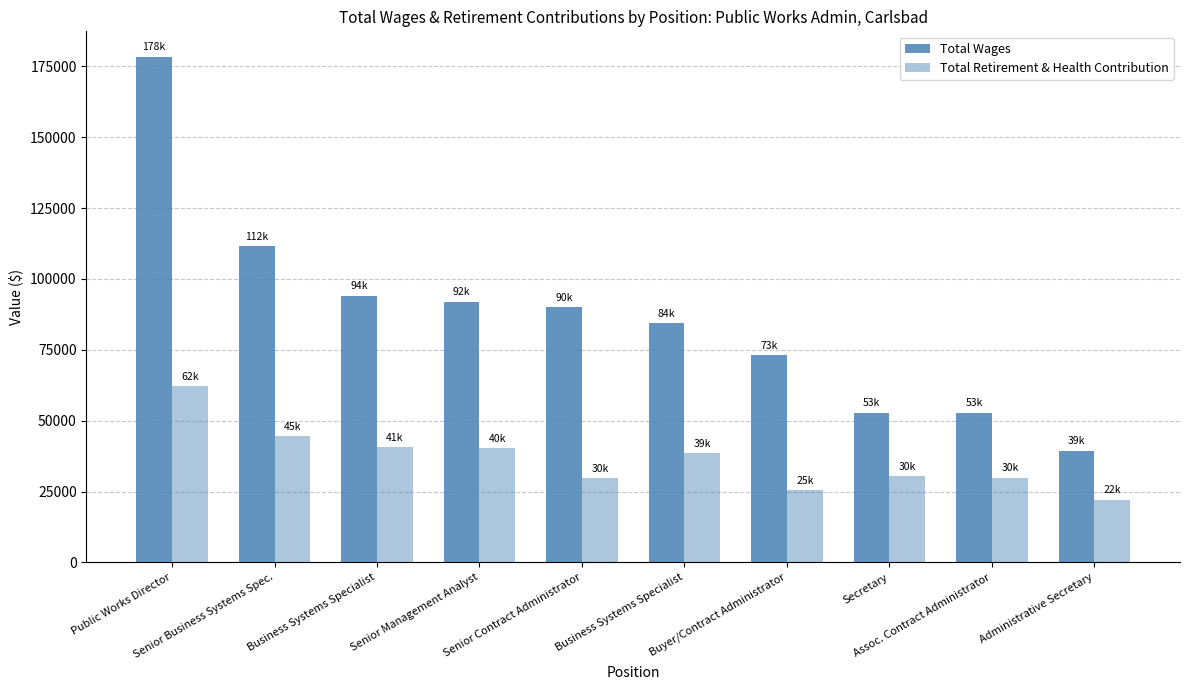

What is the maximum value shown in the chart?

178438